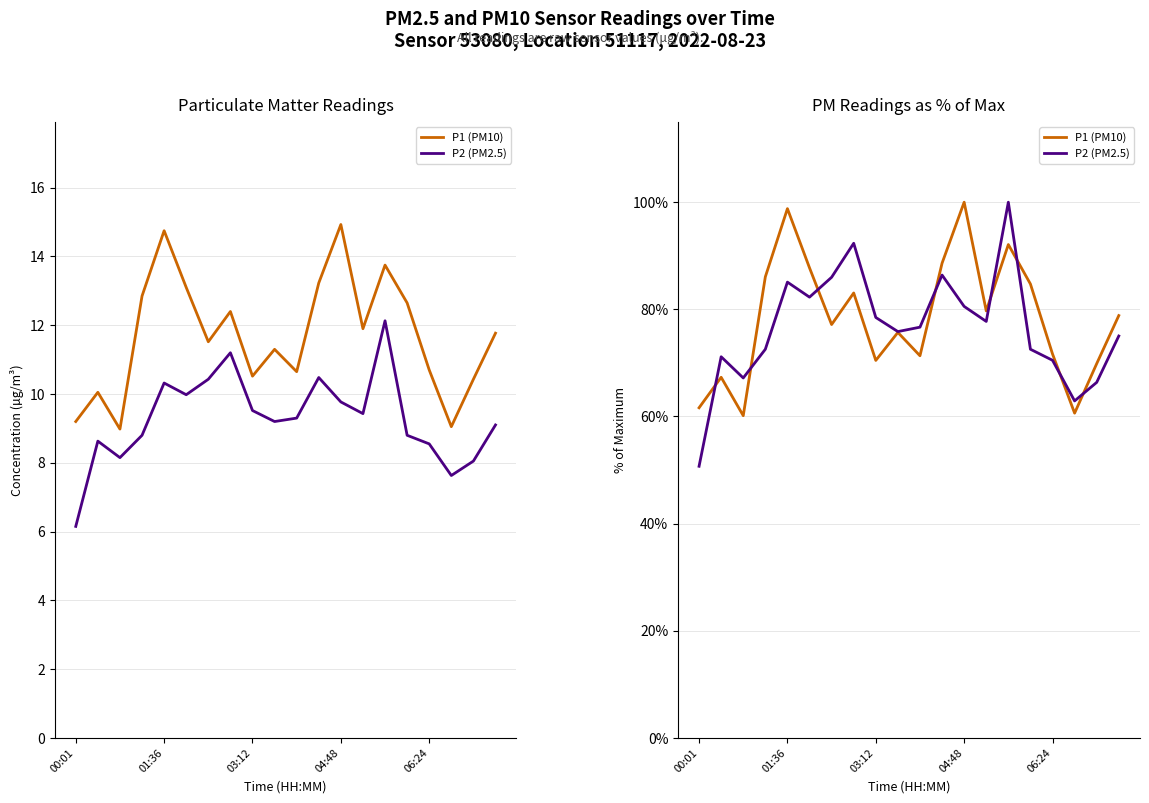

Read the P1 (PM10) value at 11.

88.6